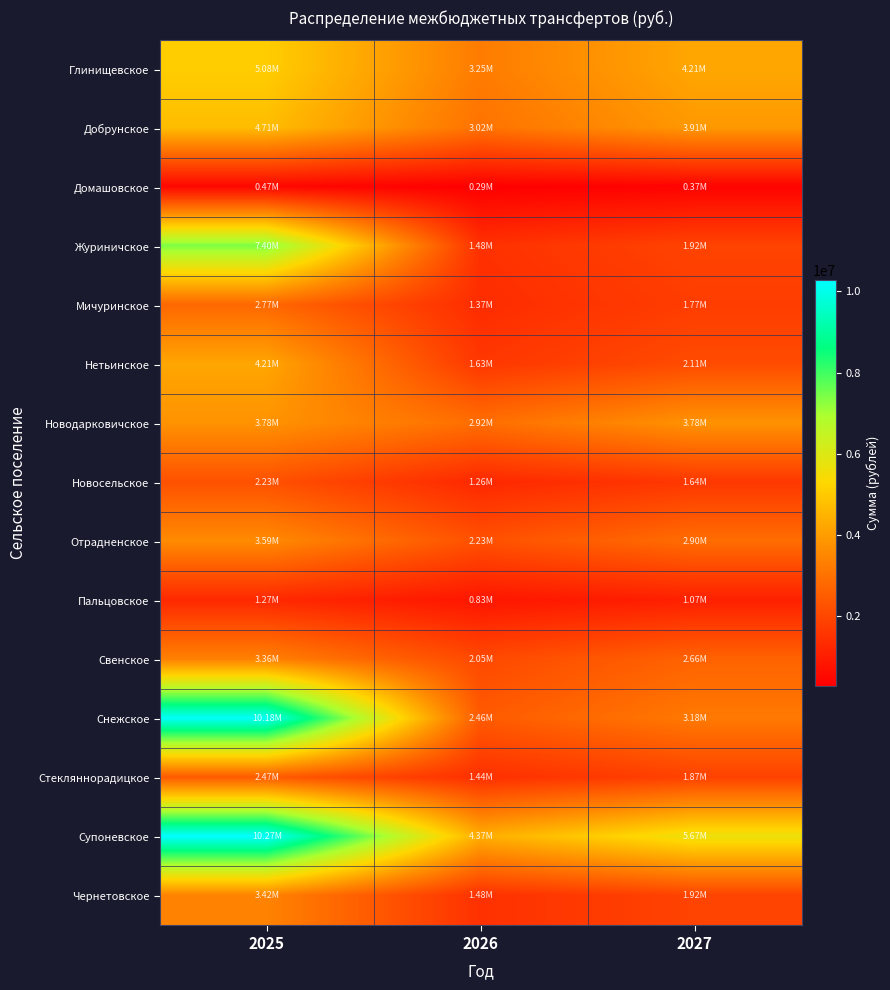

At how many categories does at least one series exceed 5575736?

2